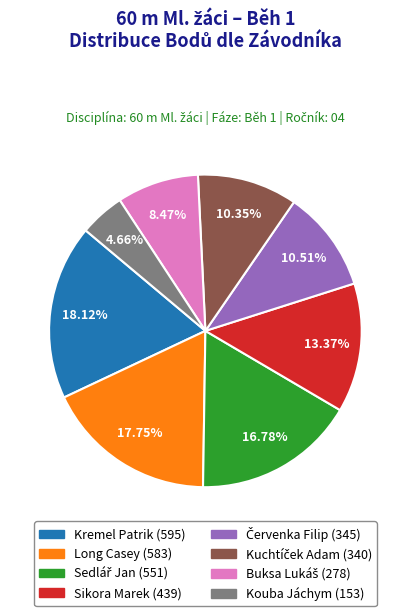

Do Kouba Jáchym and Long Casey together represent more than half of the pie?

No